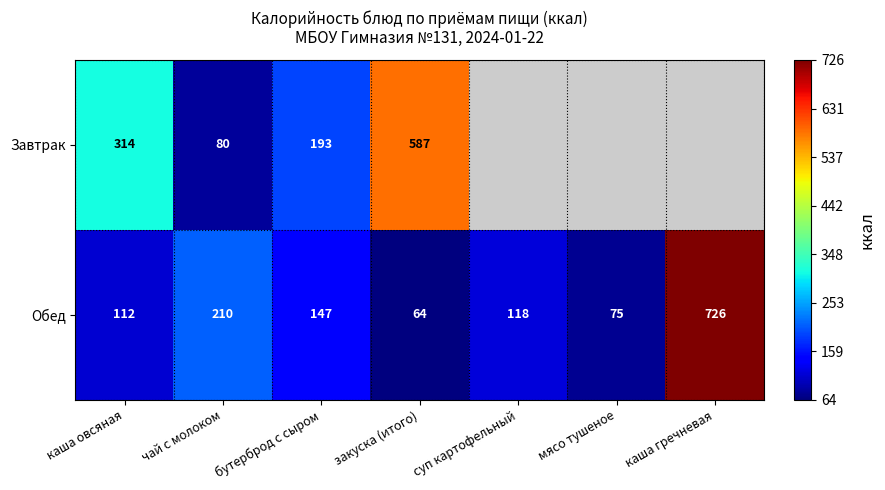

Between мясо тушеное and бутерброд с сыром, which is larger?

бутерброд с сыром